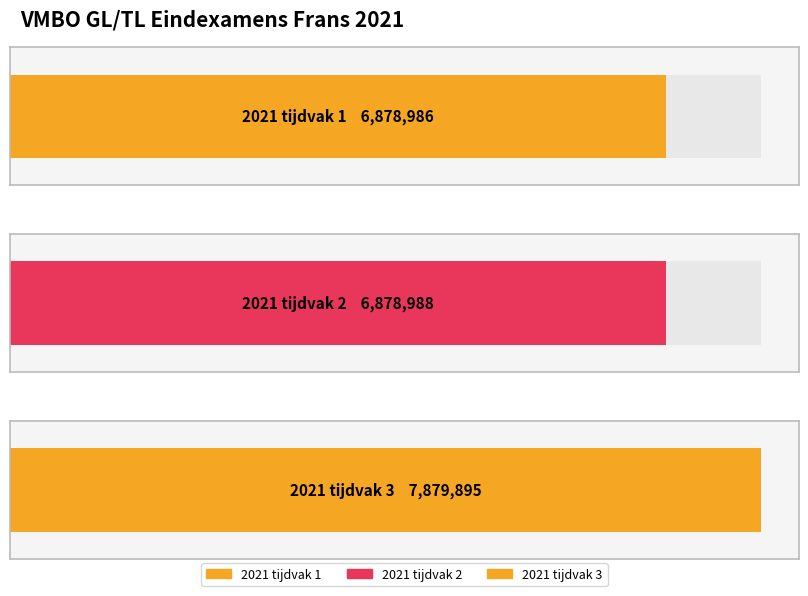

What is the difference between the values at 2021 tijdvak 1 and 2021 tijdvak 2?

2